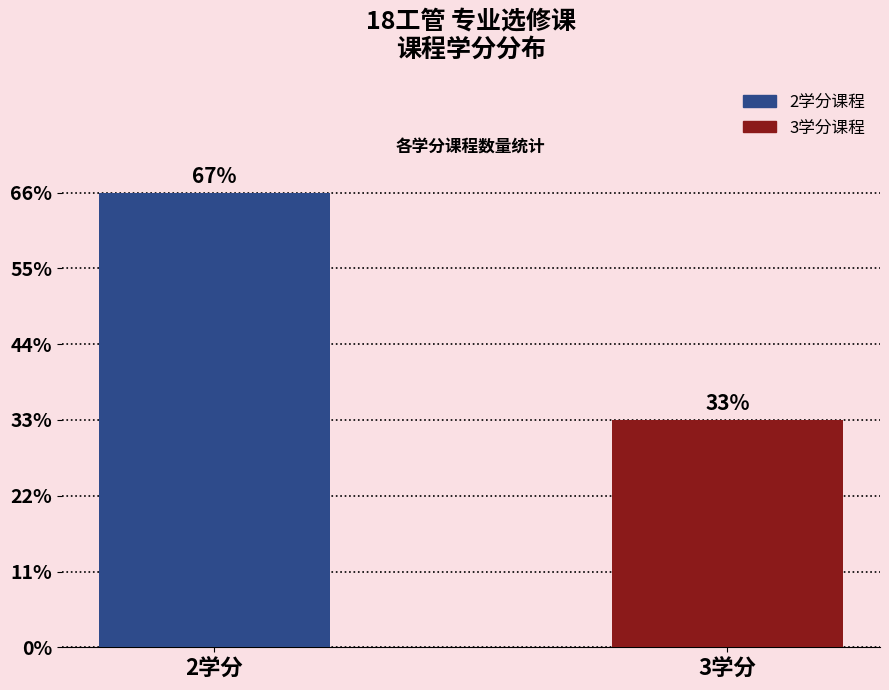

Does the chart contain any negative values?

No